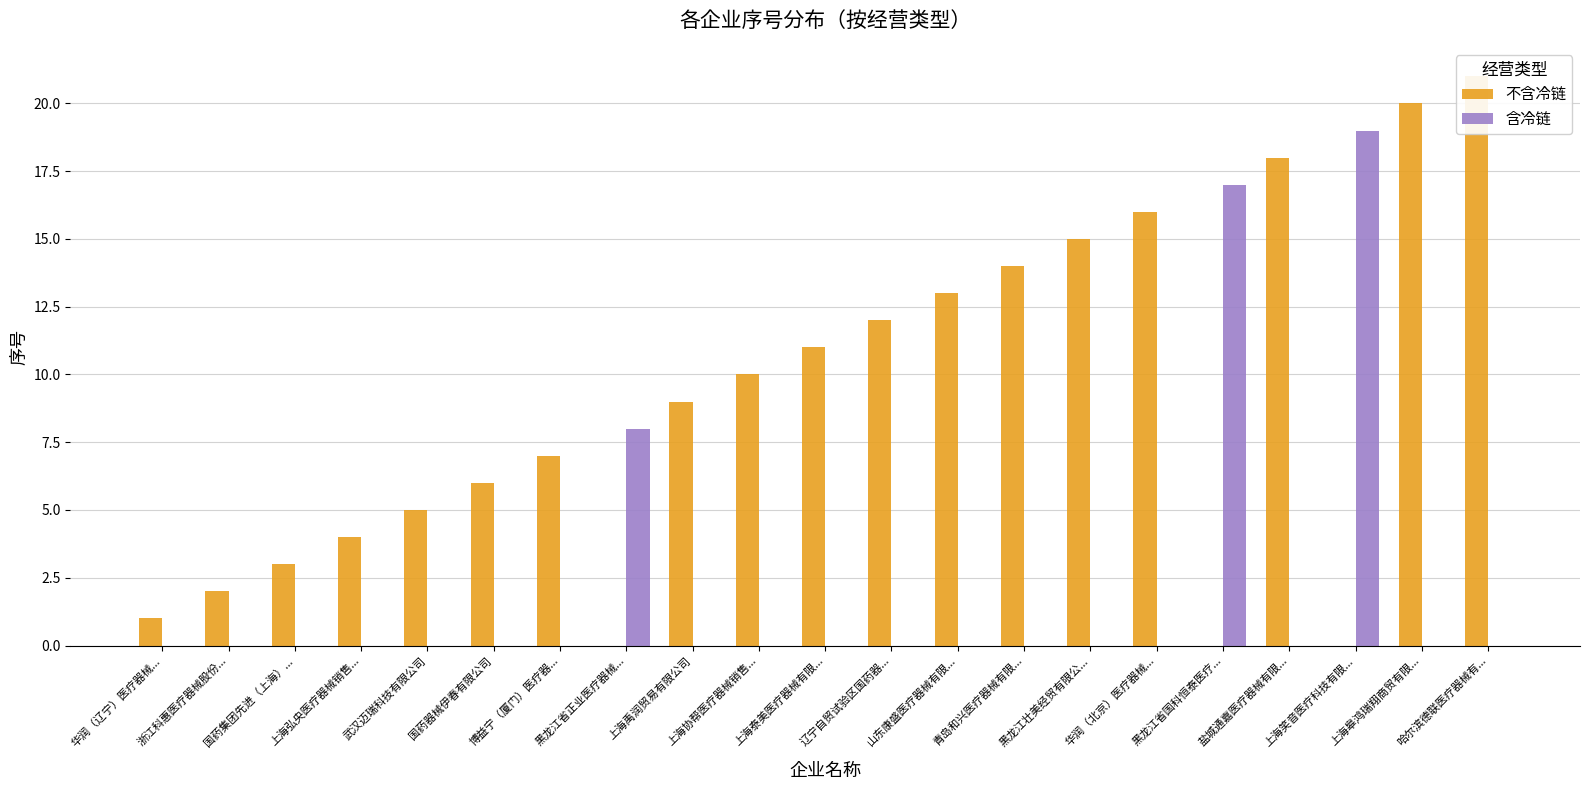

How many values in 含冷链 are above zero?

3